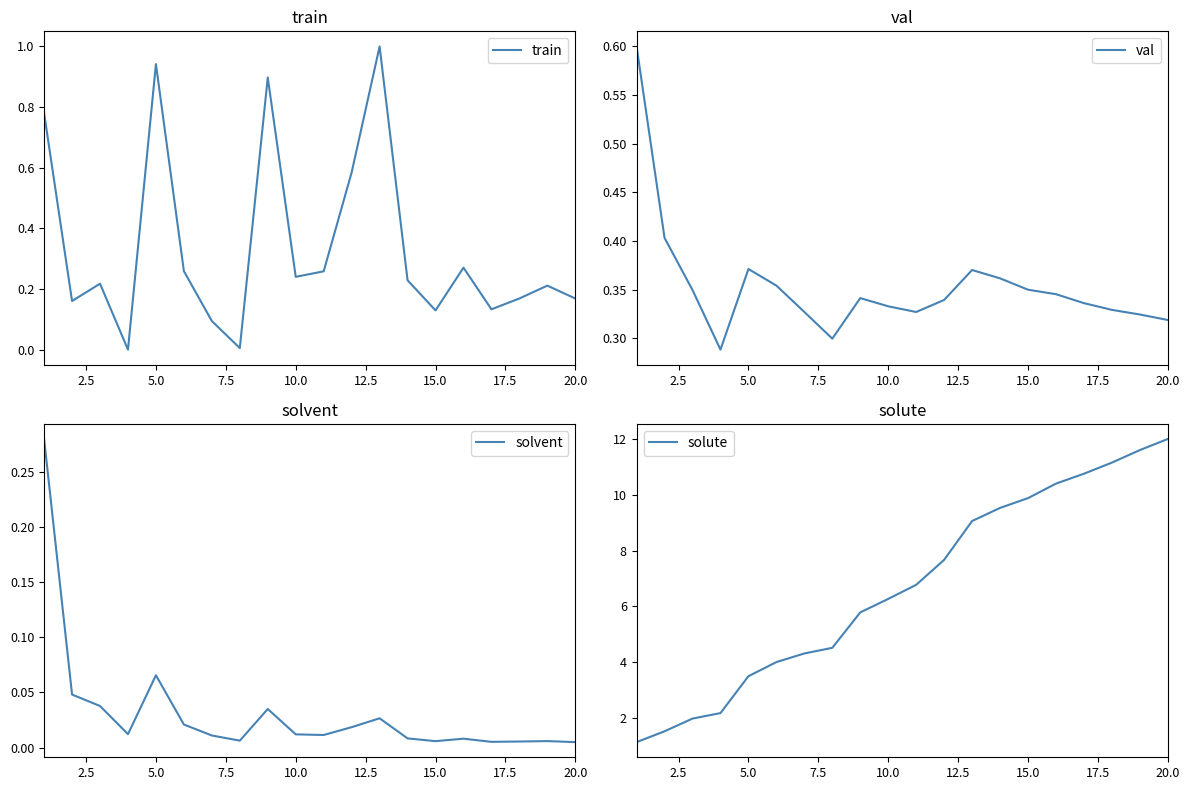

At which label does solute first exceed 6?

10.0